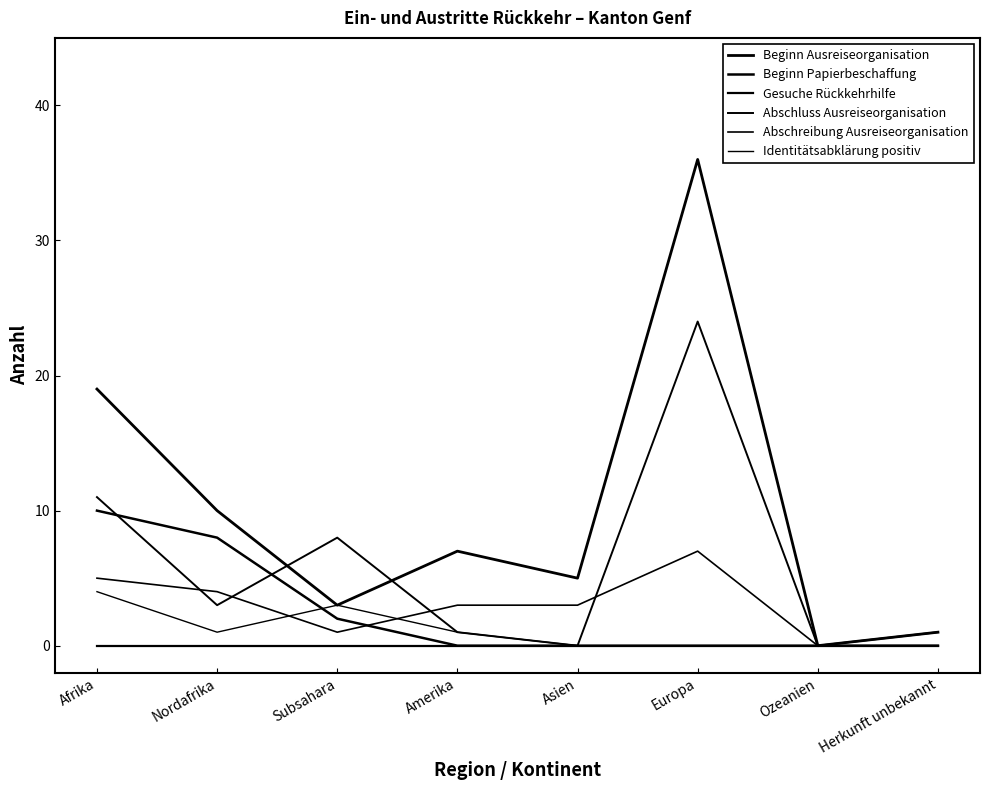

At which label does Beginn Papierbeschaffung reach its minimum?

Amerika